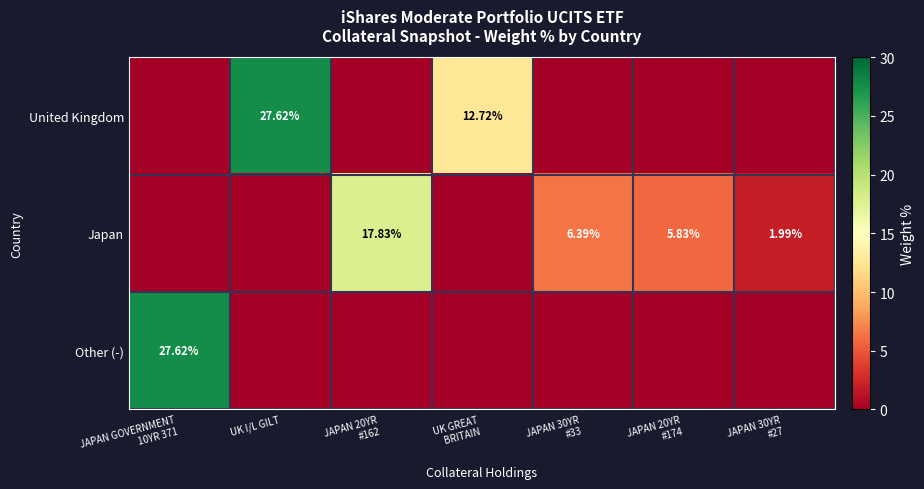

What is the maximum value shown in the chart?

27.6